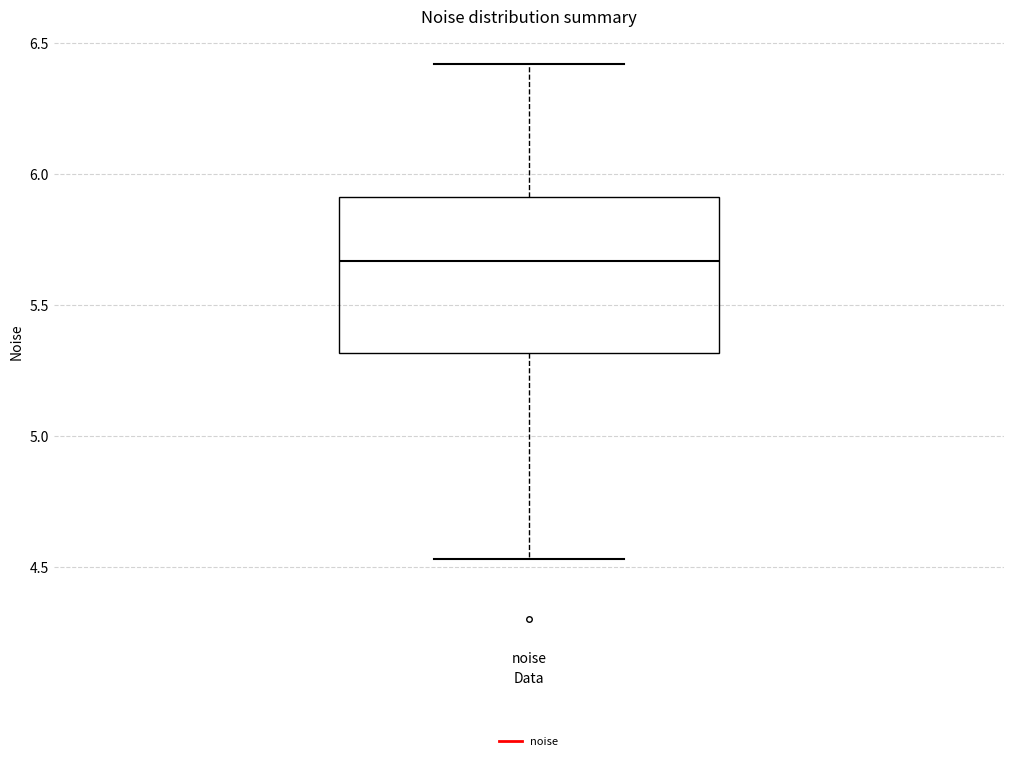

Read this box plot against the y-axis: the position of the median line, the range covered by the box, and the ends of both whiskers. The values are not printed on the chart, so give them approximately, as read against the axis.

median 5.65, box 5.30 to 5.90, whiskers 4.55 to 6.40